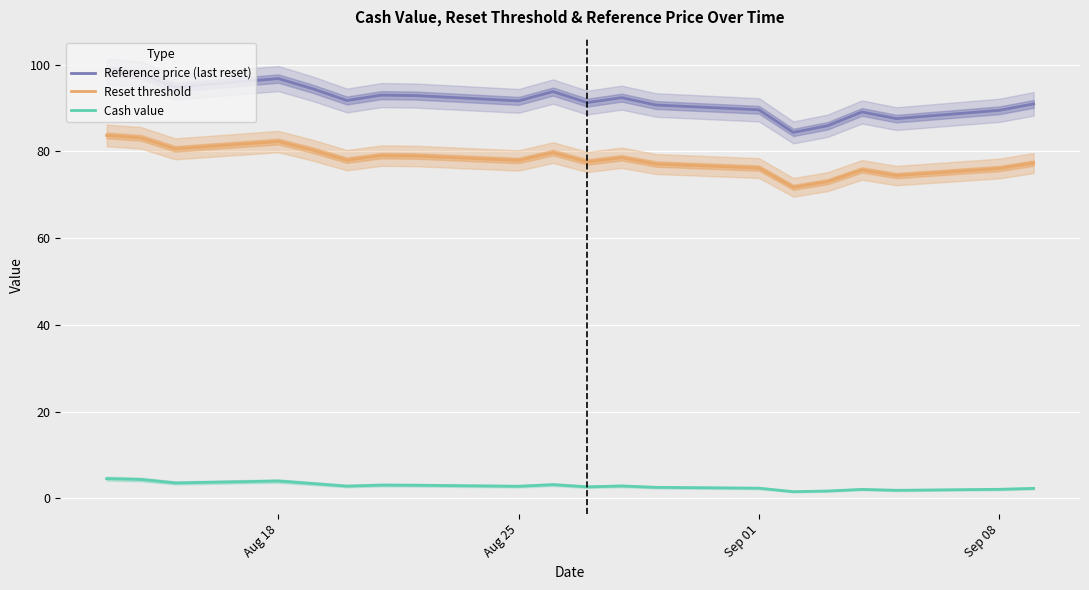

What is the minimum value for Reference price (last reset)?

84.4